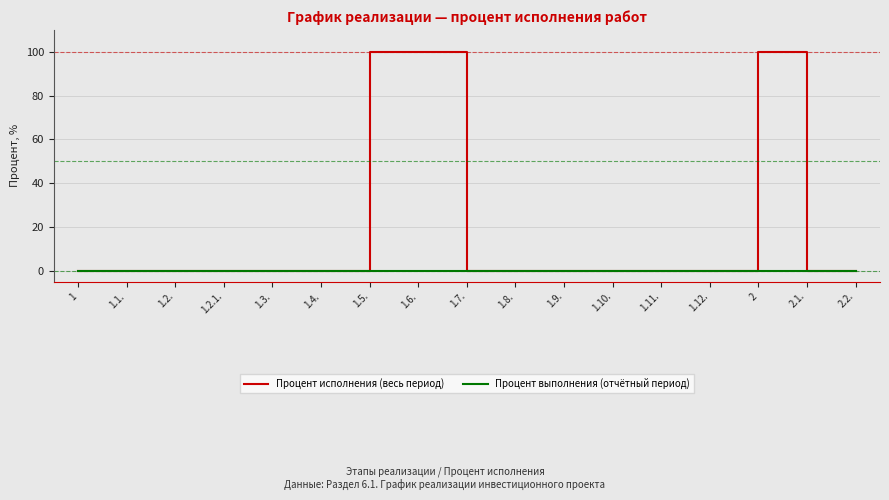

Which series has the largest total across all categories?

Процент исполнения (весь период)